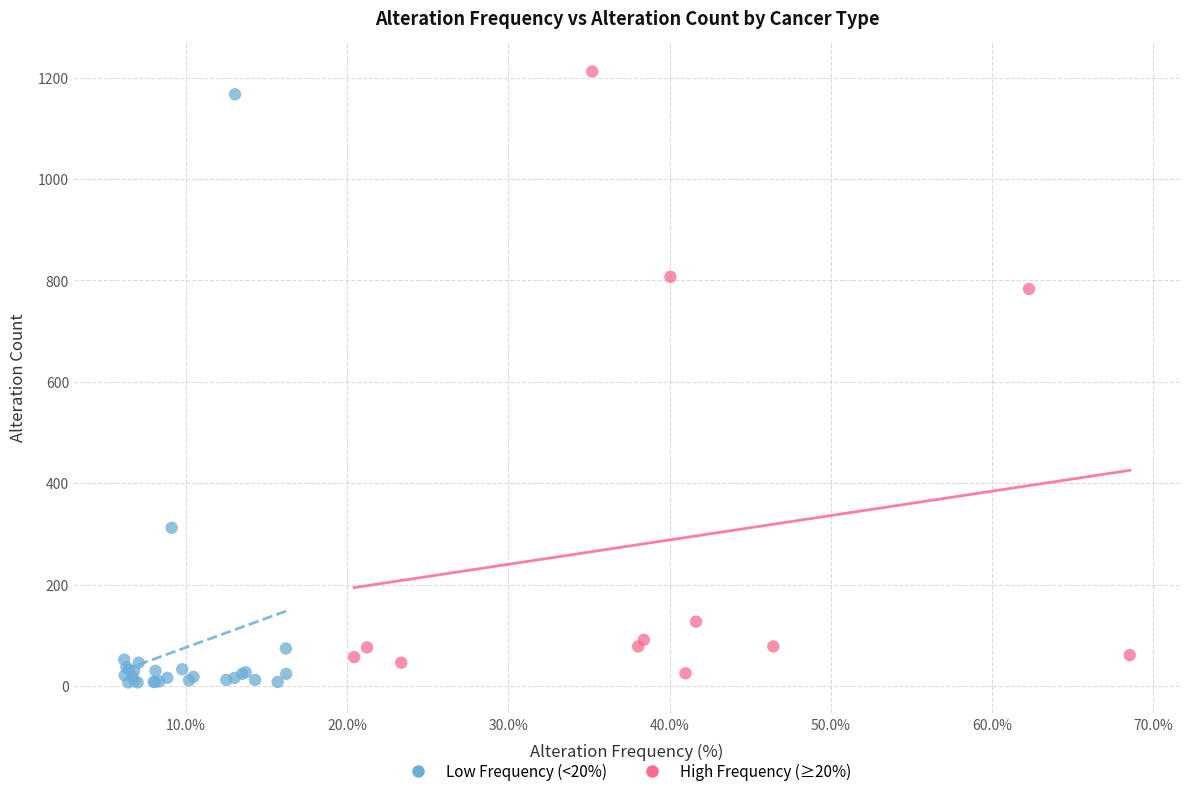

What are all the series names shown in the legend?

Low Frequency (<20%), High Frequency (≥20%)